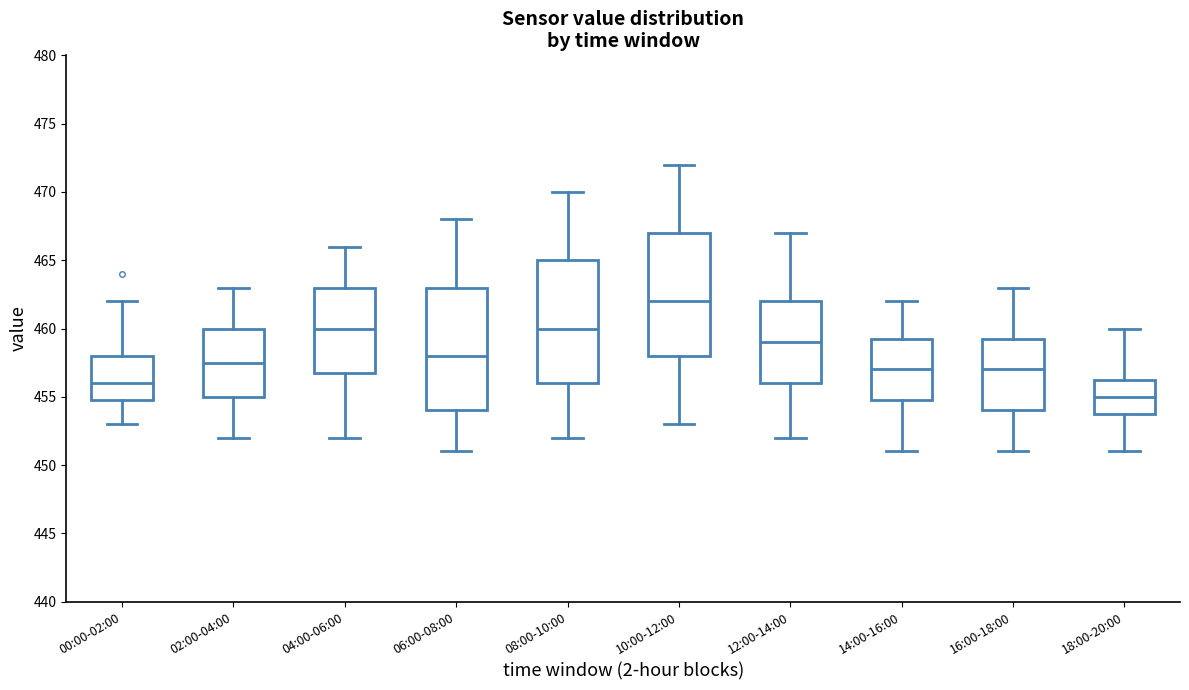

Where does the upper whisker of the box for 18:00-20:00 end on the y-axis? The values are not printed on the chart, so give them approximately, as read against the axis.

460.0